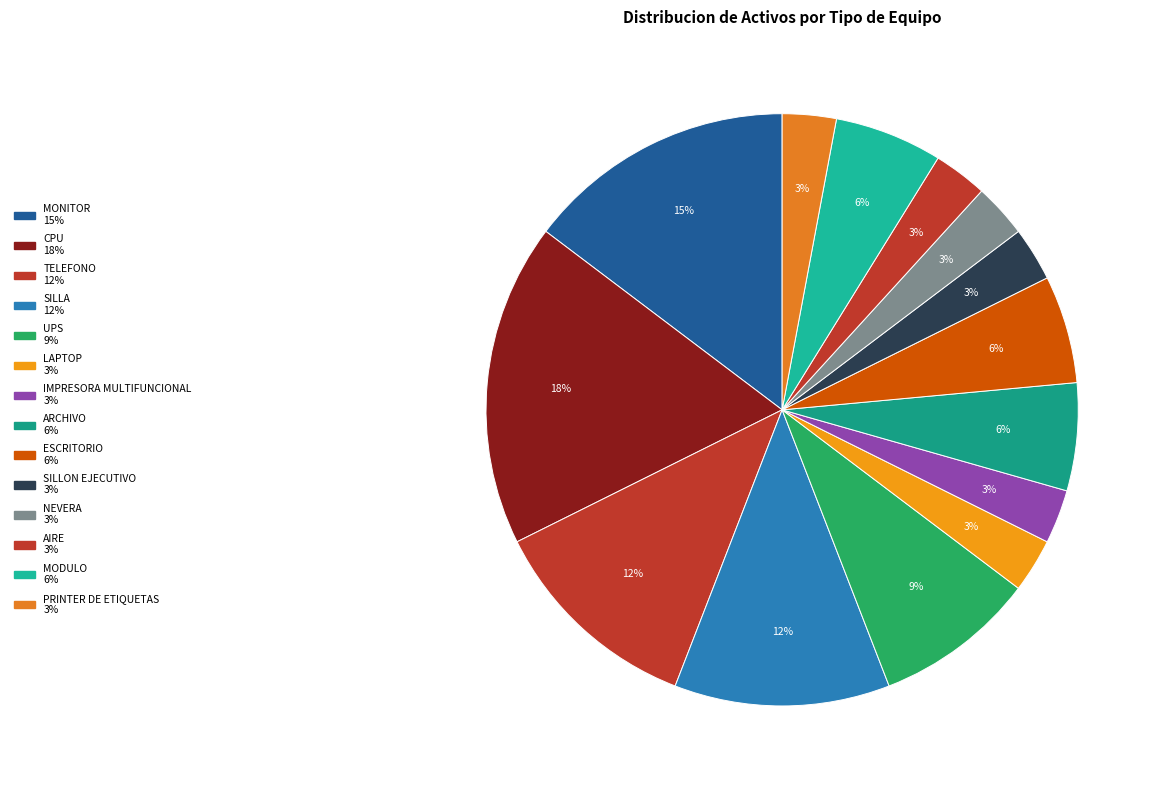

True or false: AIRE accounts for 10% of the total.

False